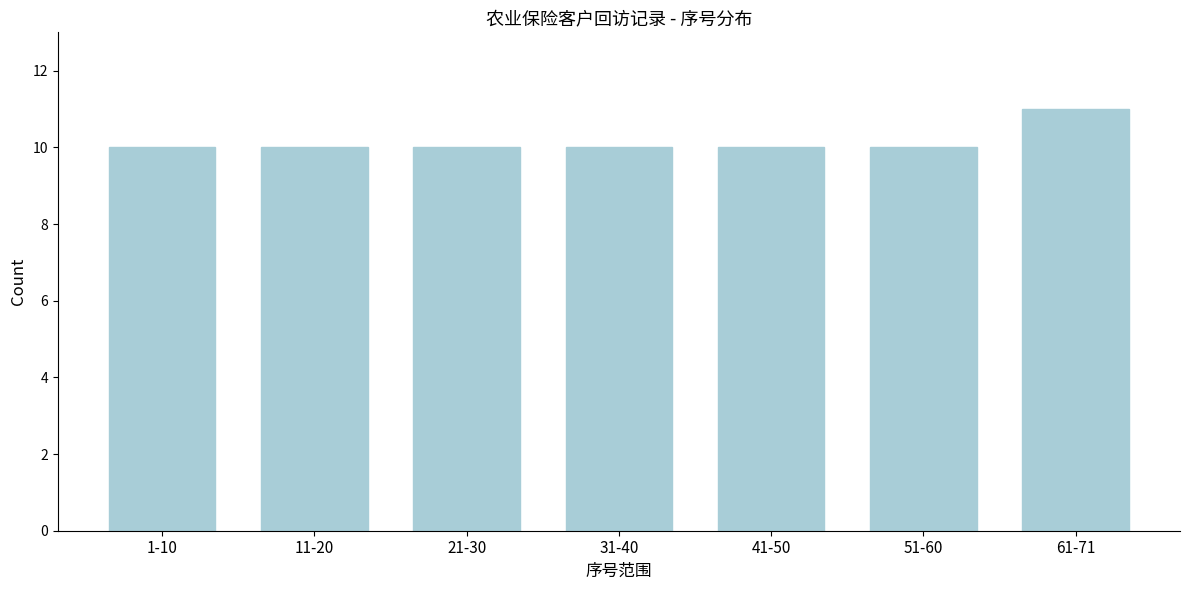

Reading left to right, extract all data points from this chart.

10	10	10	10	10	10	11